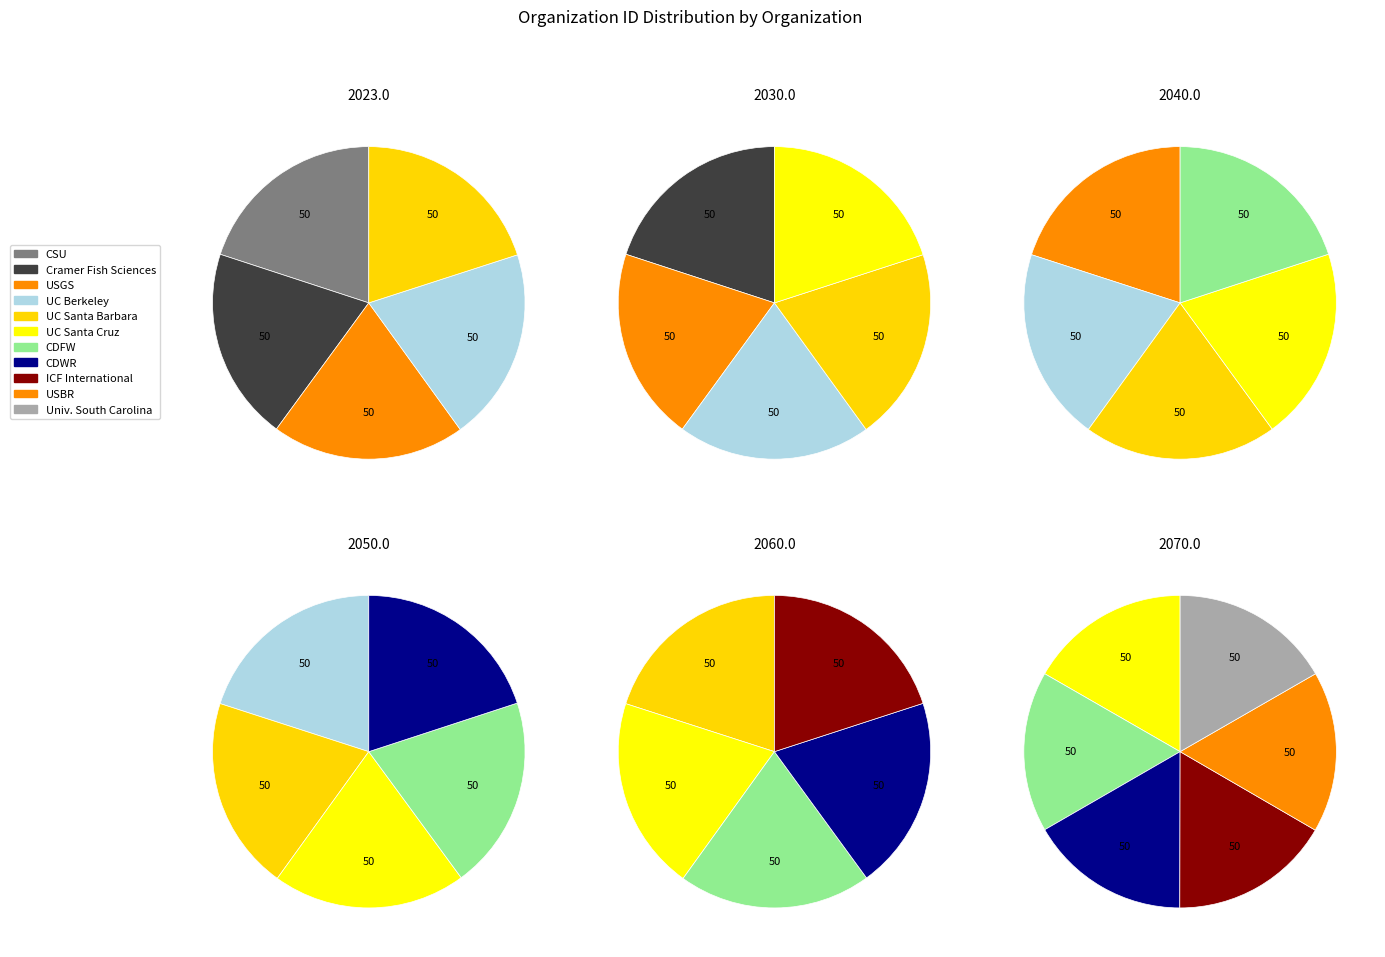

Does University of California - Santa Barbara represent more than half of the total?

No